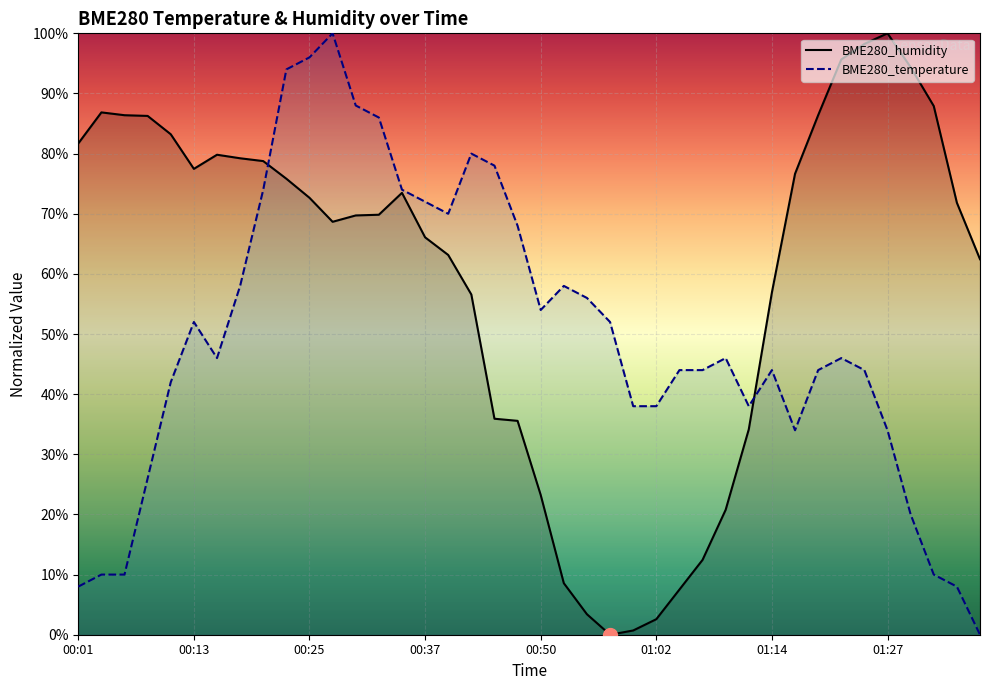

At which category does BME280_humidity reach its first local peak?

00:03